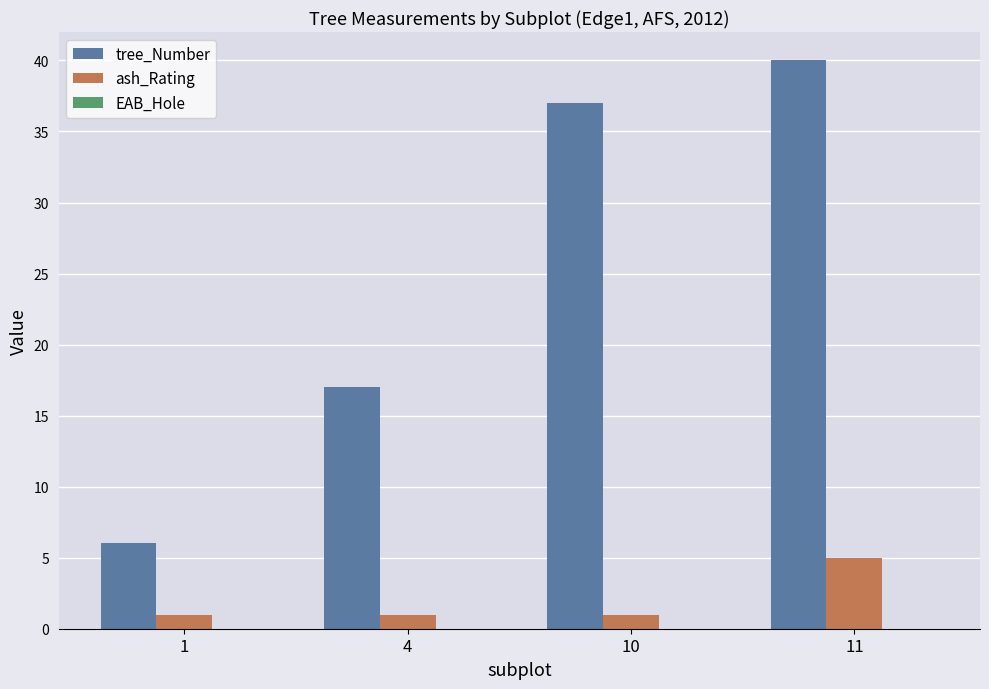

What is the value of the tree_Number bar at the 1st from the left?

6